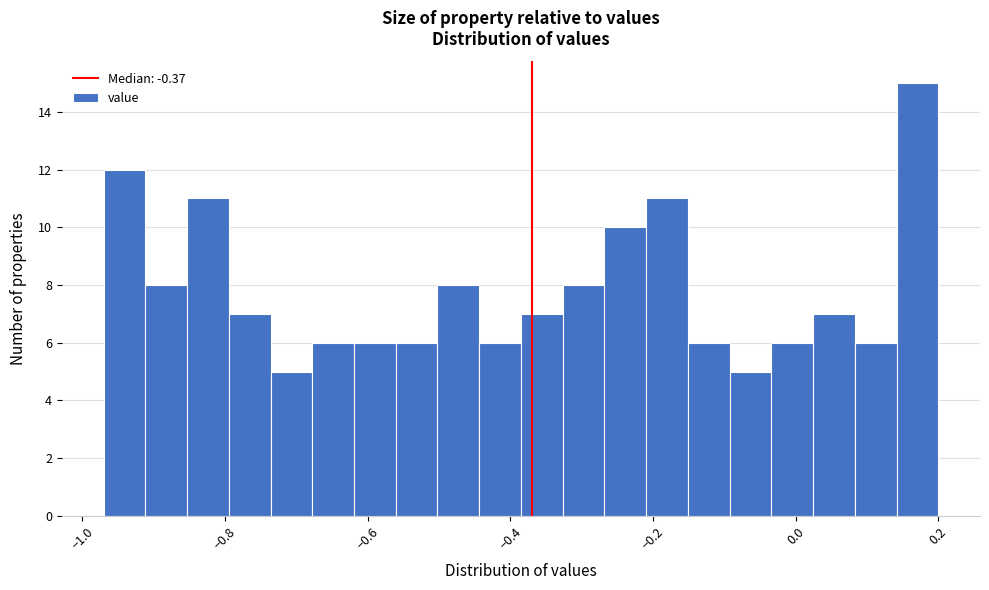

Around what value on the x-axis is the tallest bar? Give the approximate position of its centre, as read against the axis.

0.18